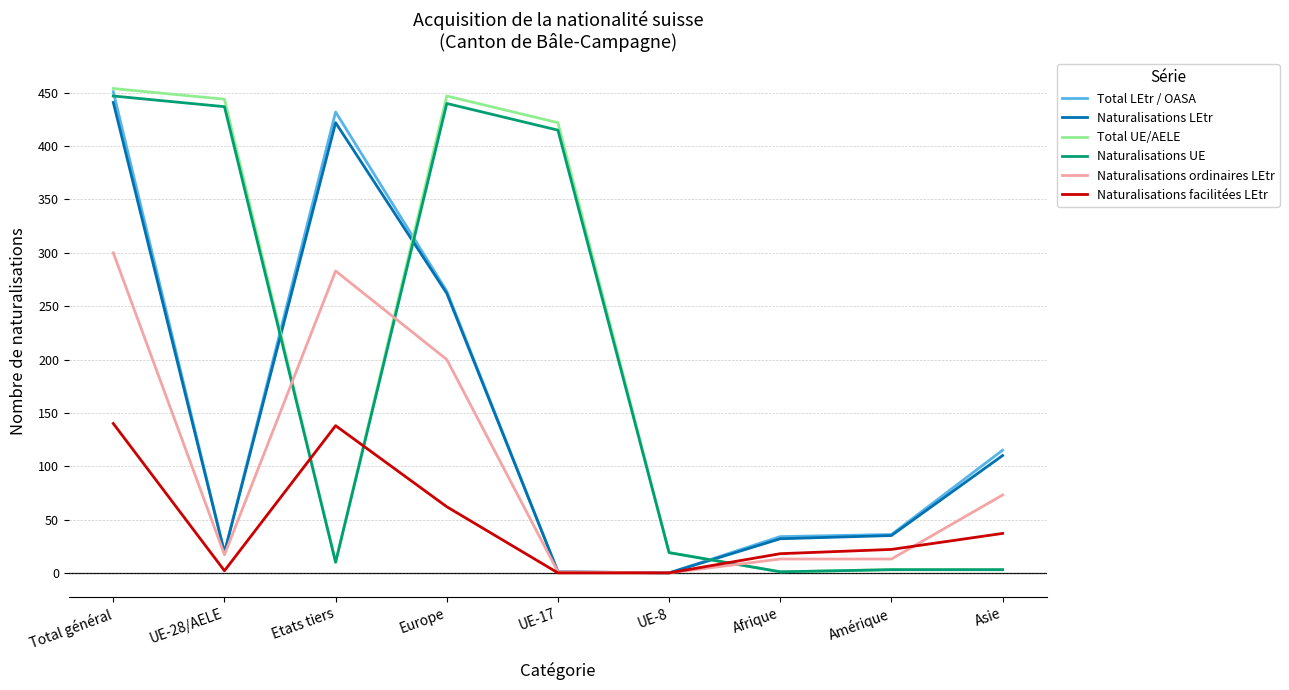

What is the difference between the Total LEtr / OASA values at Total général and UE-8?

451